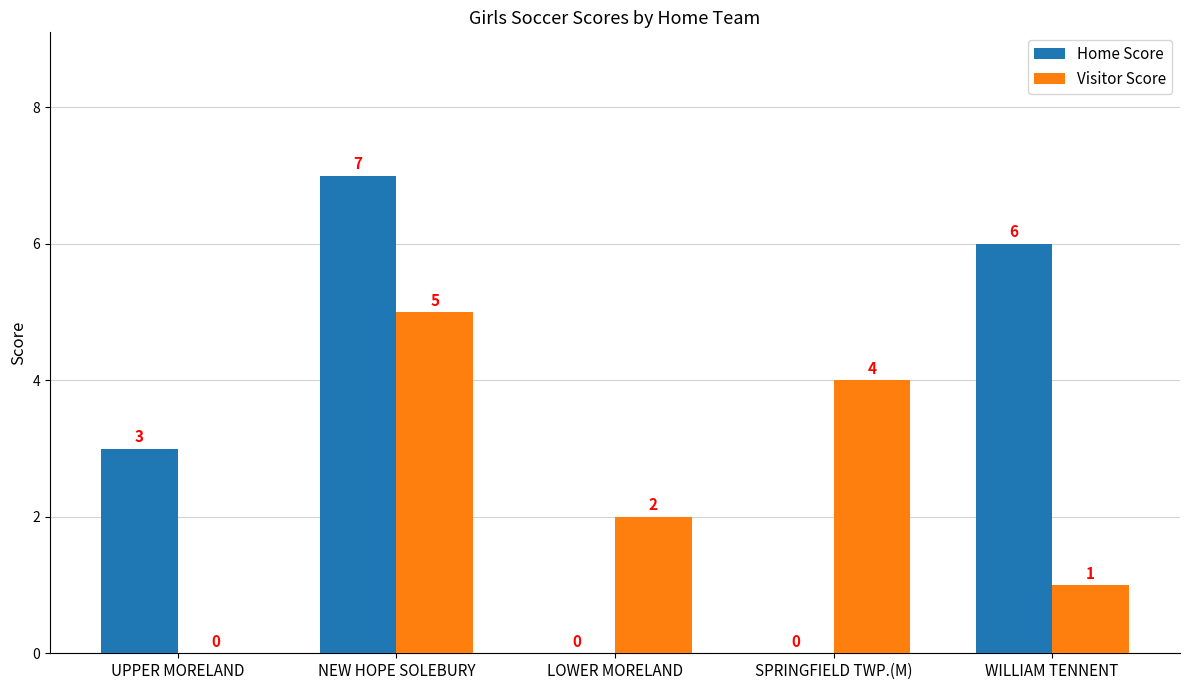

What is the sum of all Visitor Score values?

12